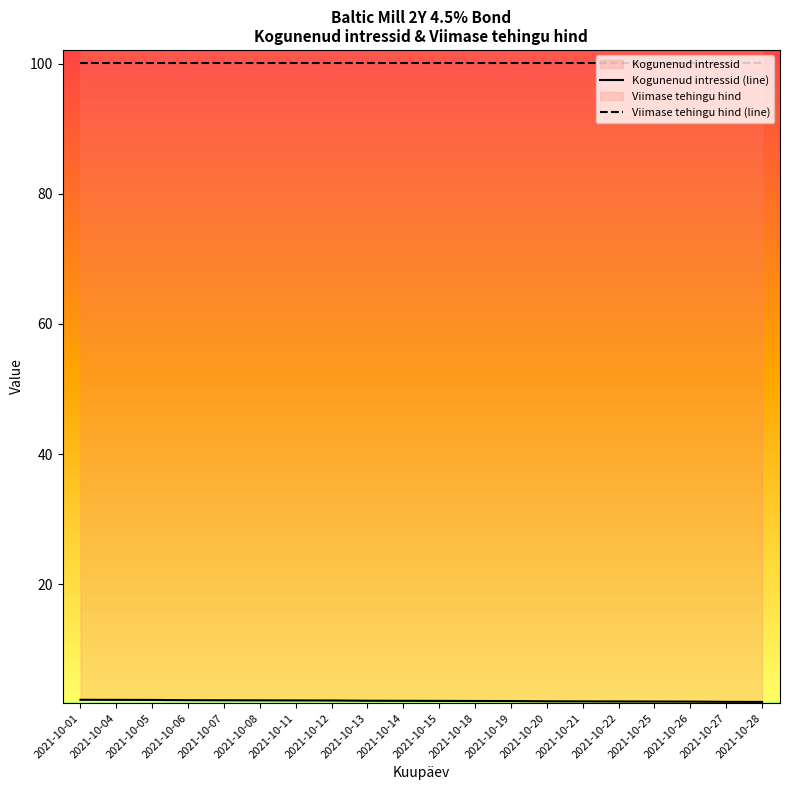

The chart shows a value of 3.5 at 2021-10-19. True or false?

False